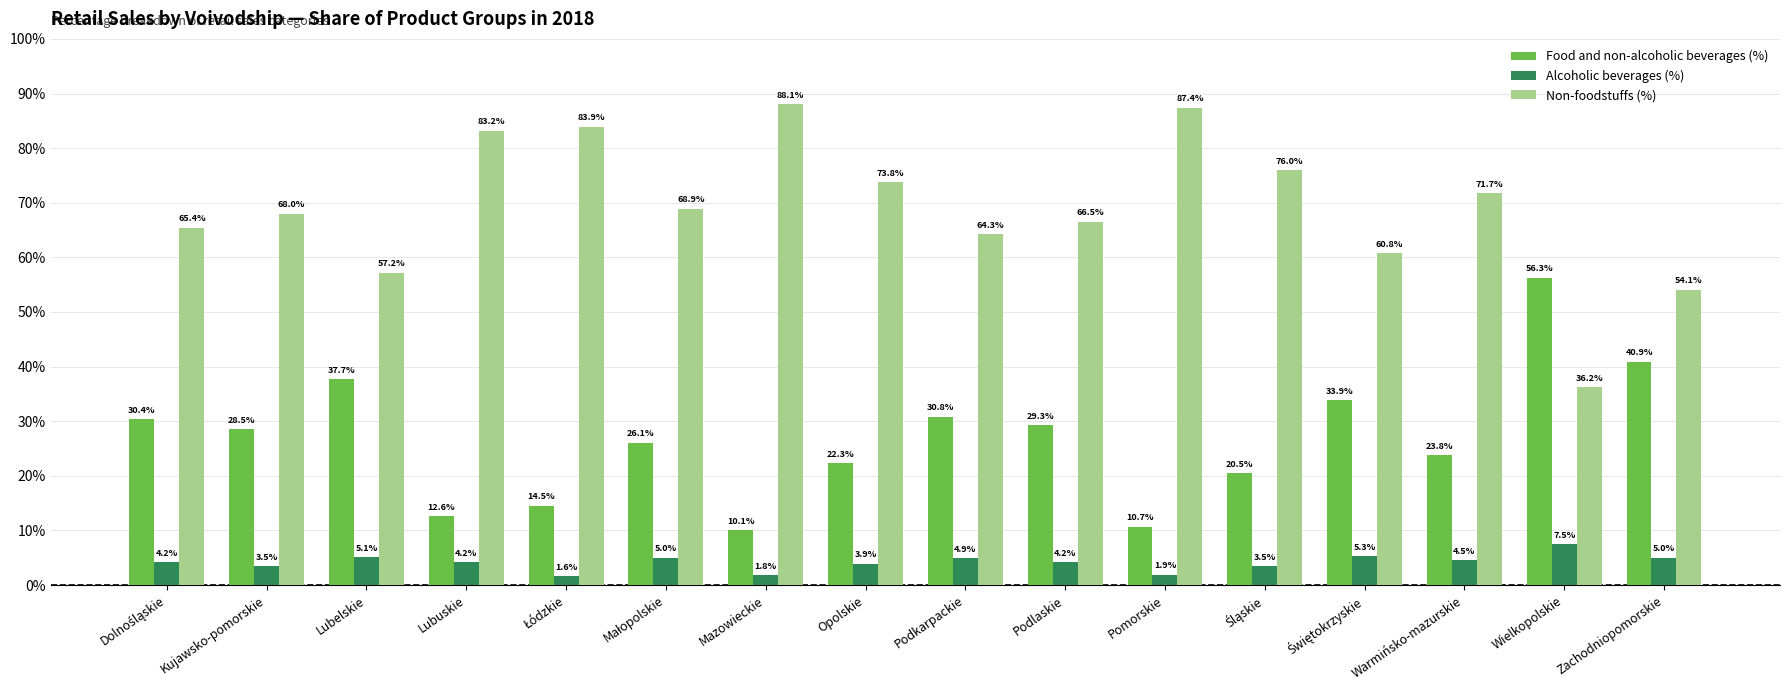

The Food and non-alcoholic beverages (%) series shows 6.1 at Warmińsko-mazurskie. True or false?

False